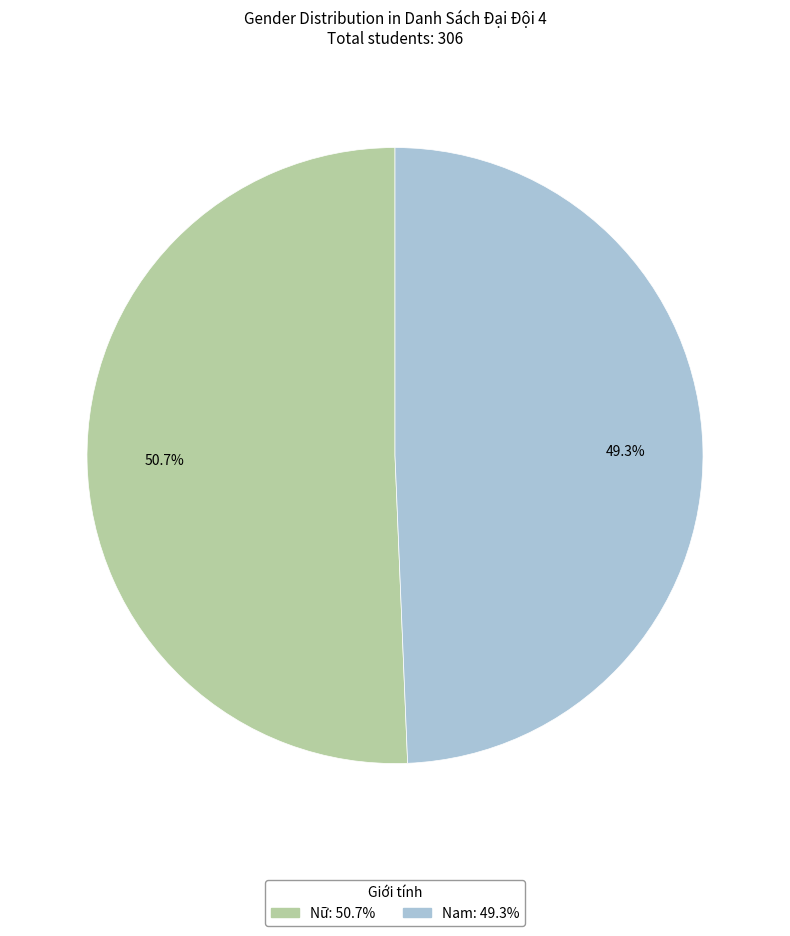

To the nearest percent, what is the difference between the largest and smallest slice percentages?

1%